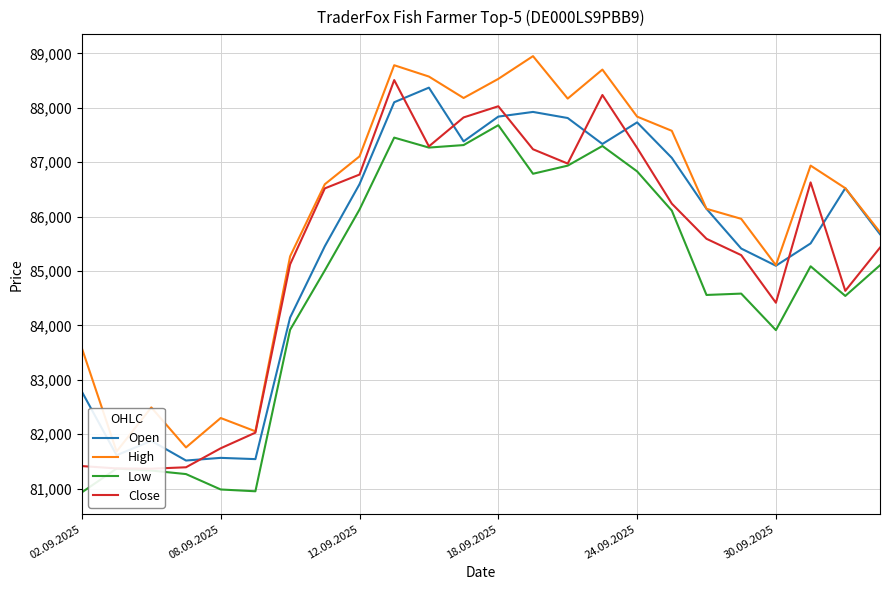

Is it true that Low equals 80986 at 08.09.2025?

True